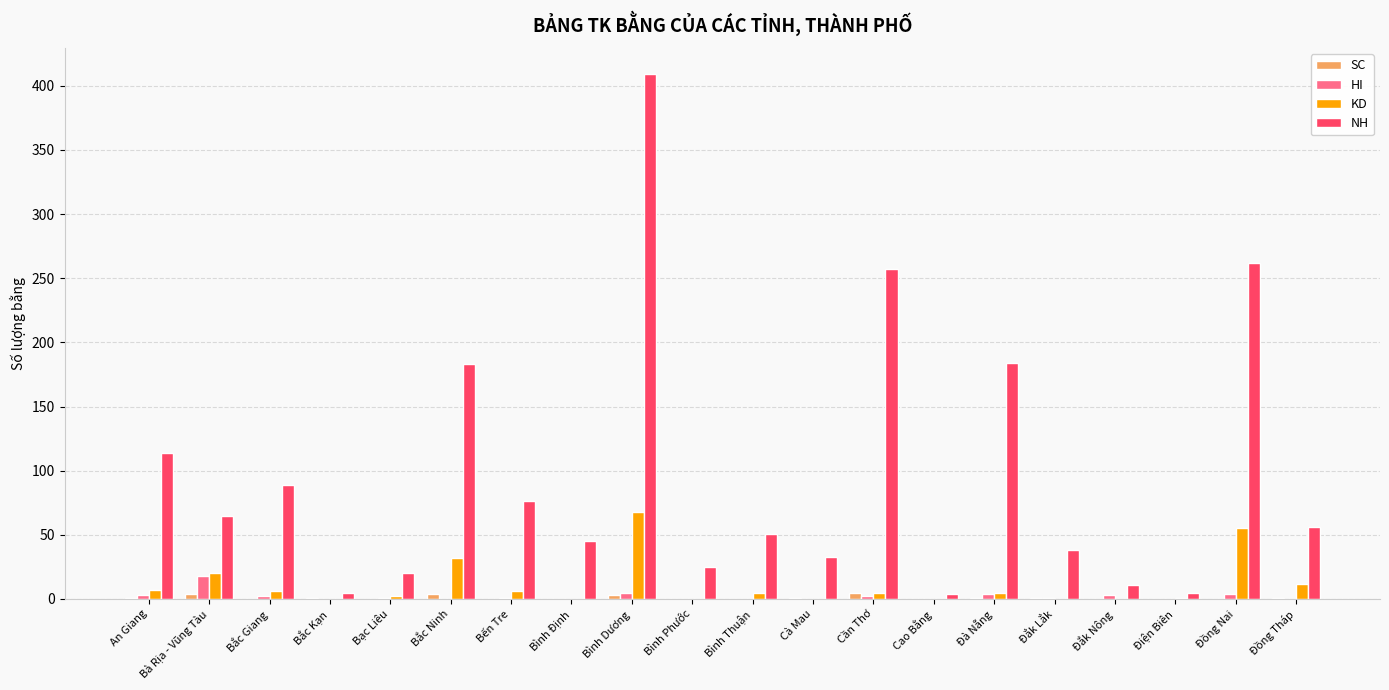

How many SC values are between 0 and 1?

16